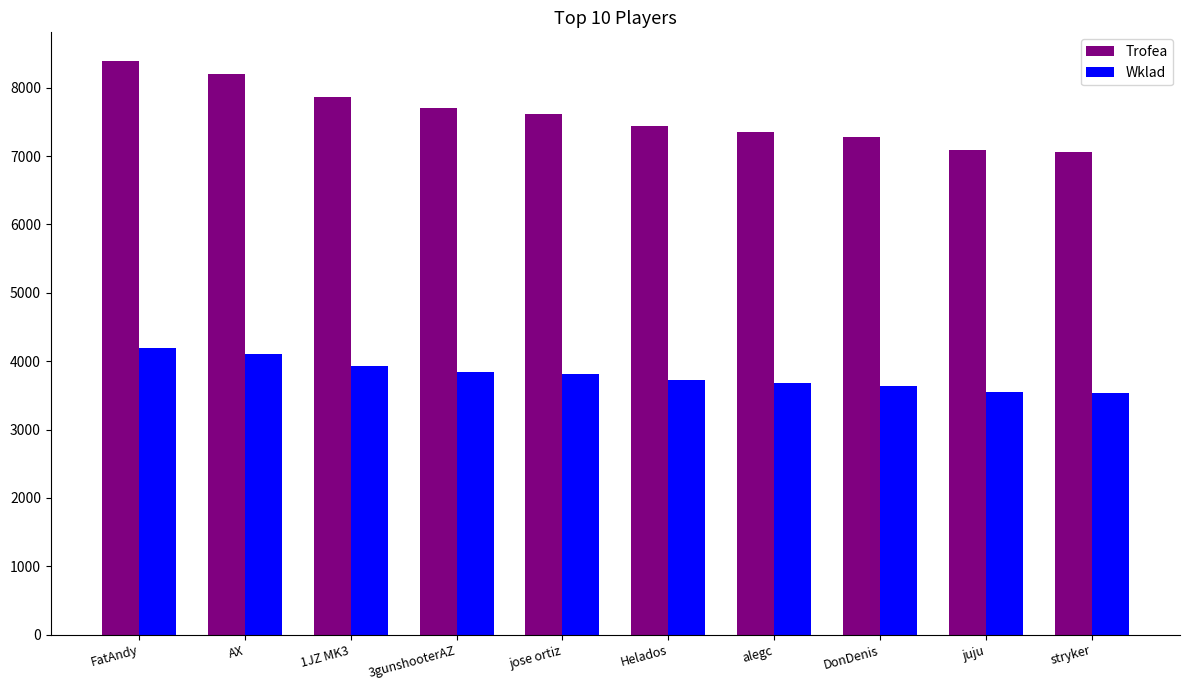

What is the smallest value displayed?

3529